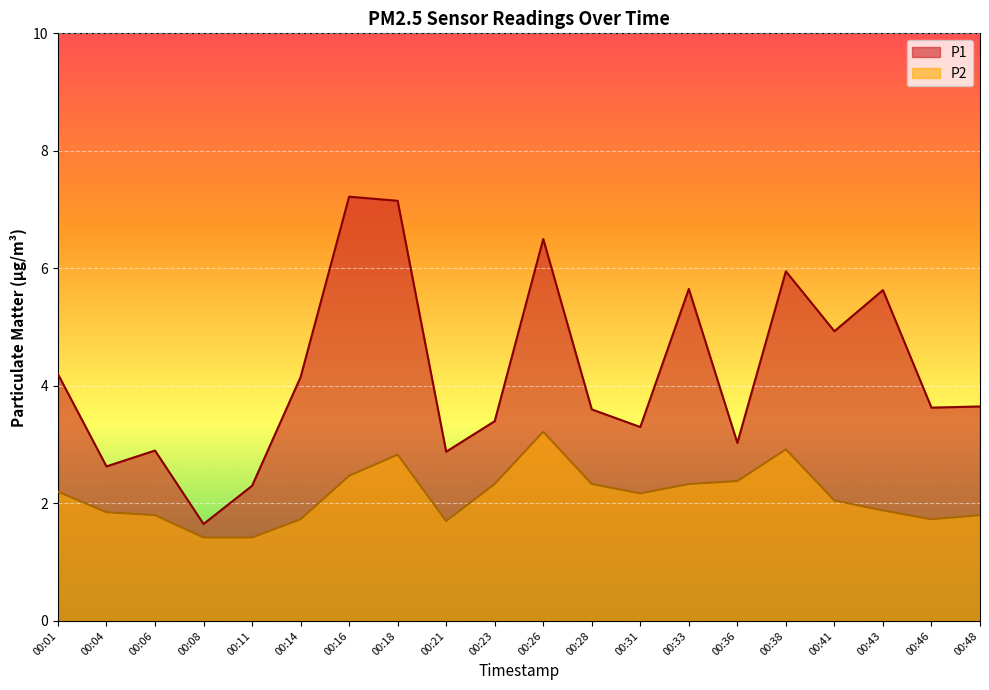

What is the difference between the maximum and second lowest values in the P1 series?

4.9